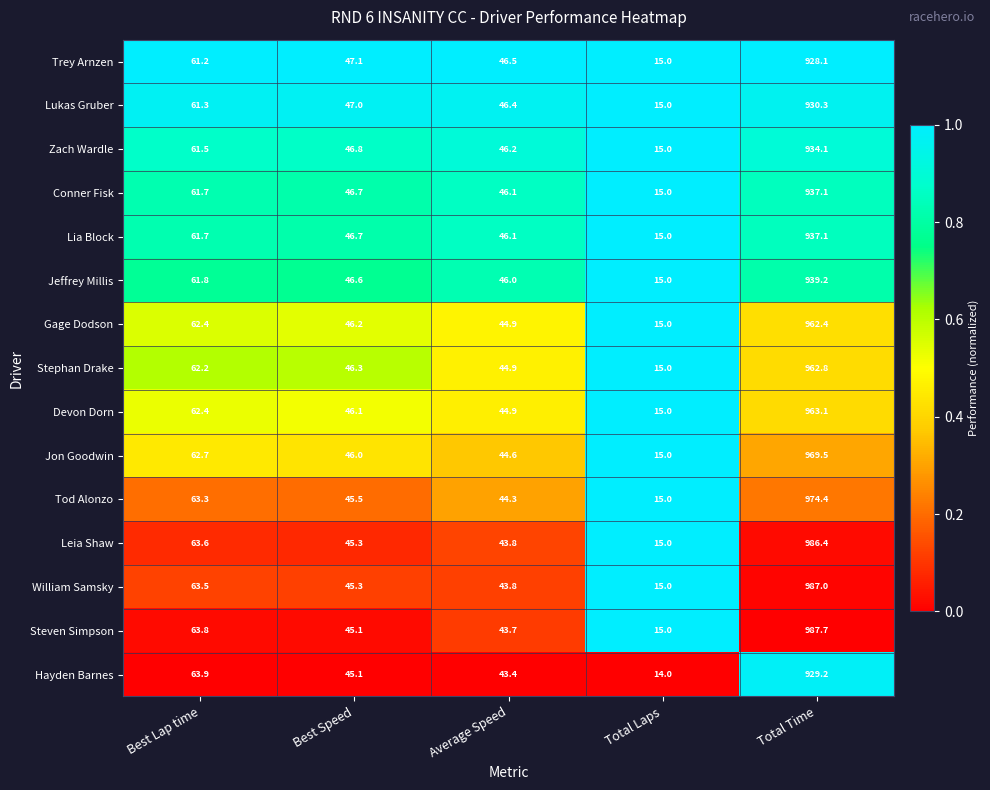

The value of Jeffrey Millis at Best Speed is 46.6. True or false?

True